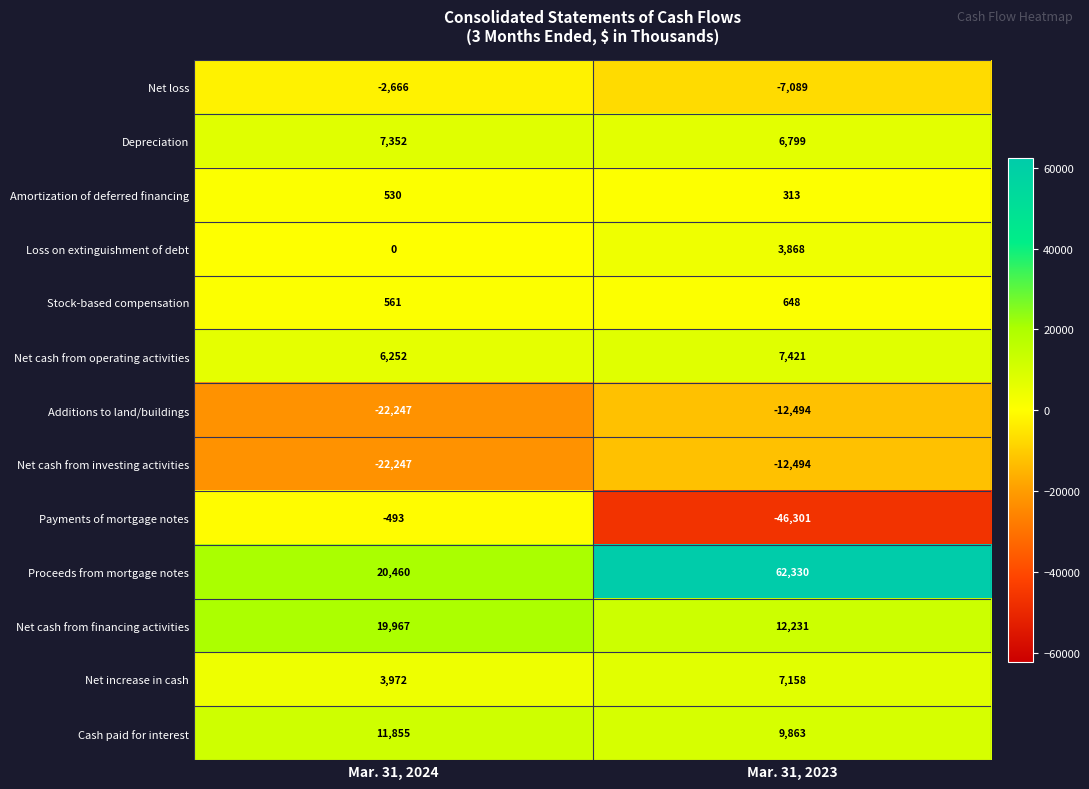

Count the number of data series in this chart.

13